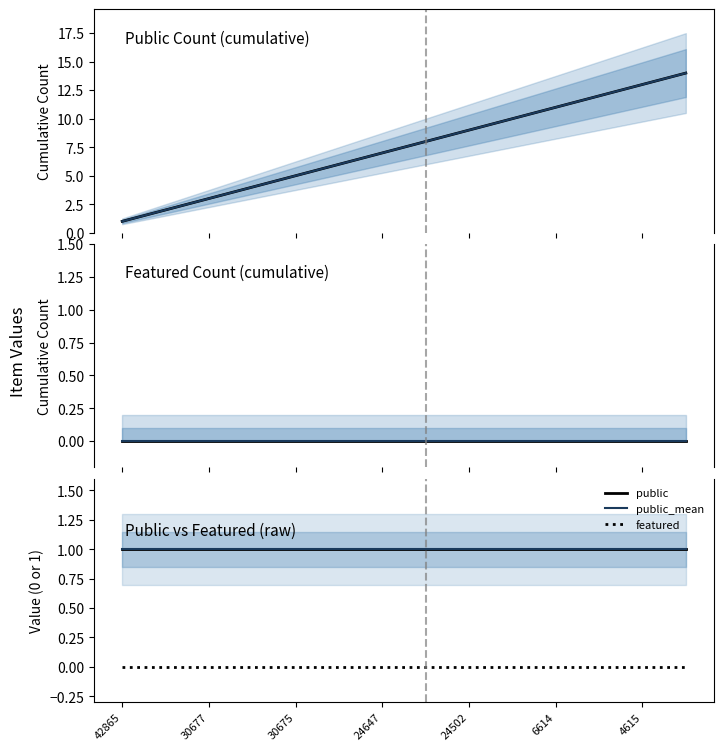

At which category does the chart reach its peak across all series?

42865